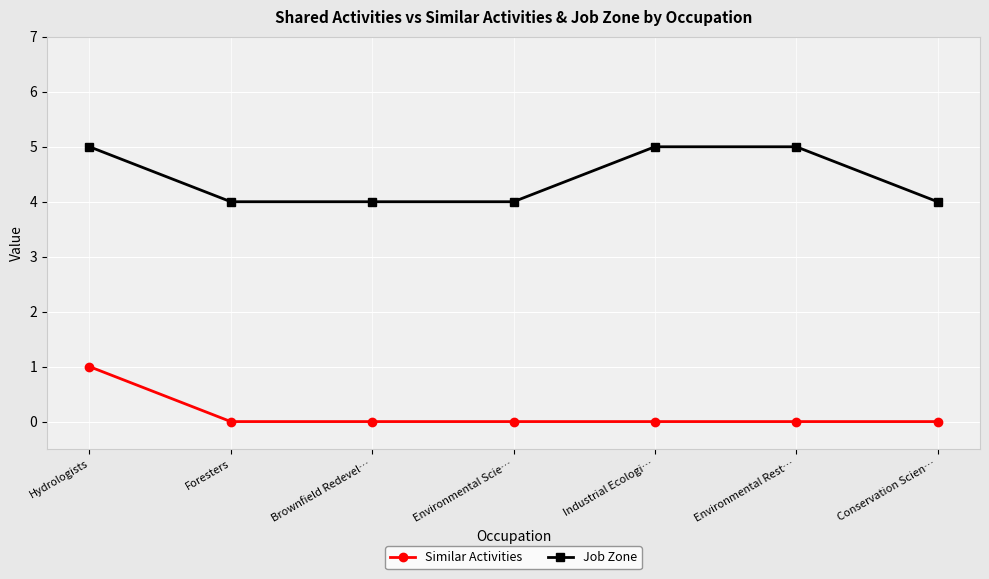

What is the spread (max minus min) of values at Industrial Ecologi…?

5